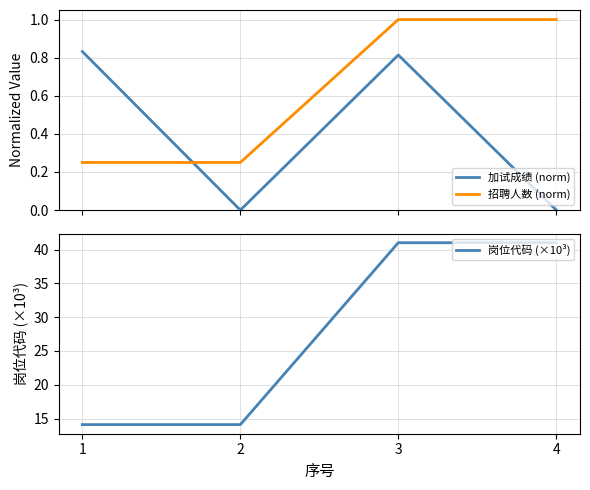

What is the greatest value displayed?

41.0